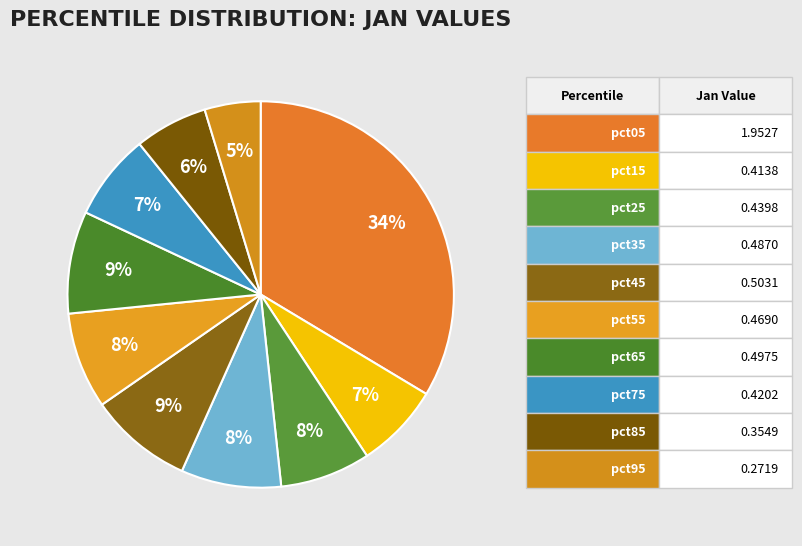

How many slices are in this pie chart?

10